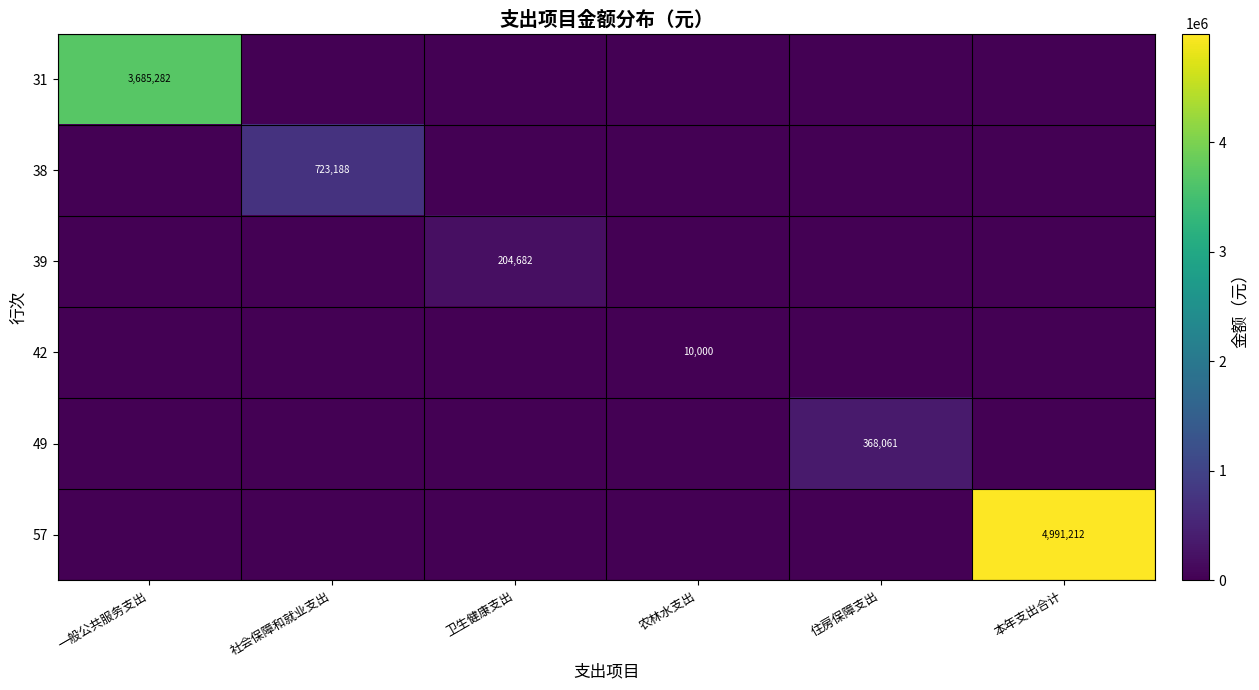

The value of 57 at 本年支出合计 is 4991212. True or false?

True